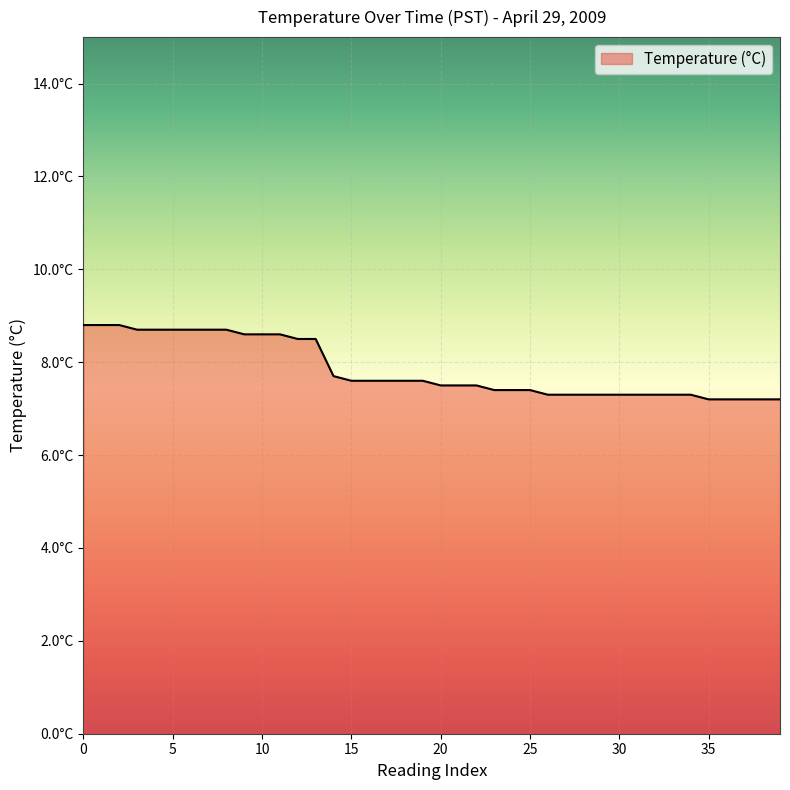

Does the chart have visible grid lines?

Yes